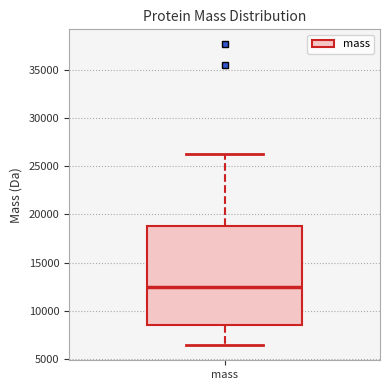

Where is the lower edge of the box for mass on the y-axis? The values are not printed on the chart, so give them approximately, as read against the axis.

8500